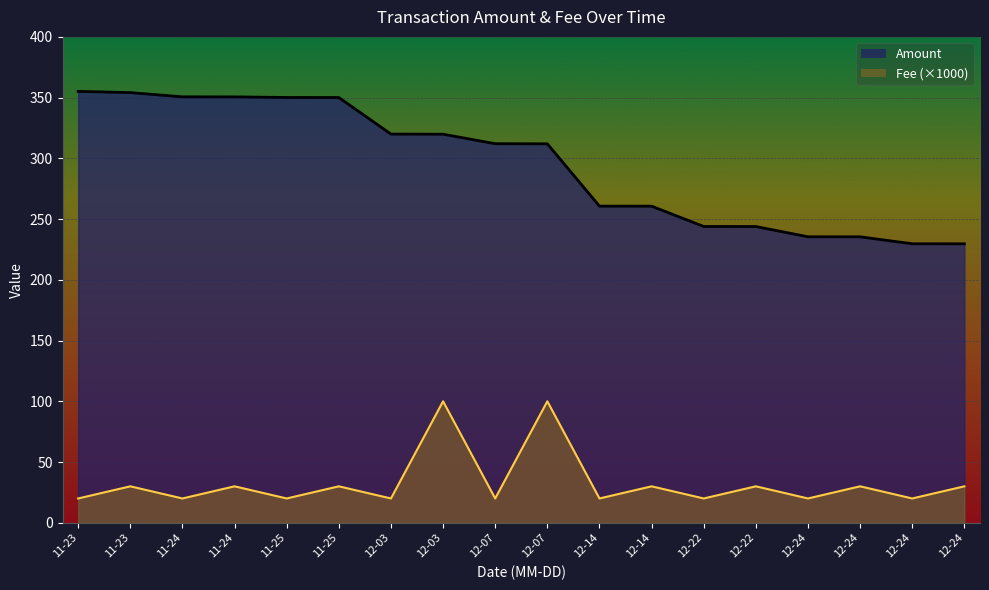

What are all the series names shown in the legend?

Amount, Fee (×1000)